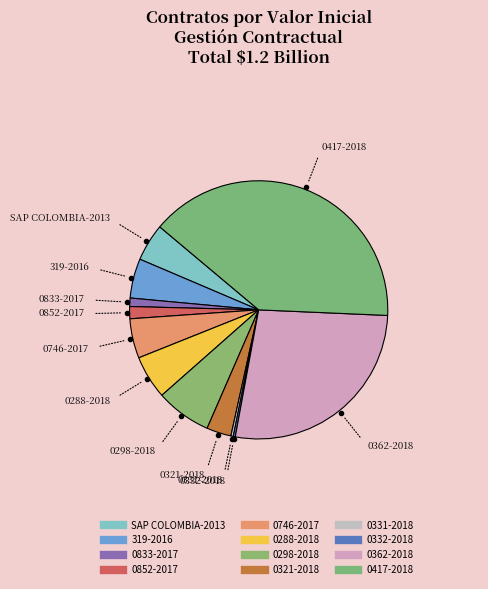

What is the change in value from 0331-2018 to 0417-2018?

+476300000